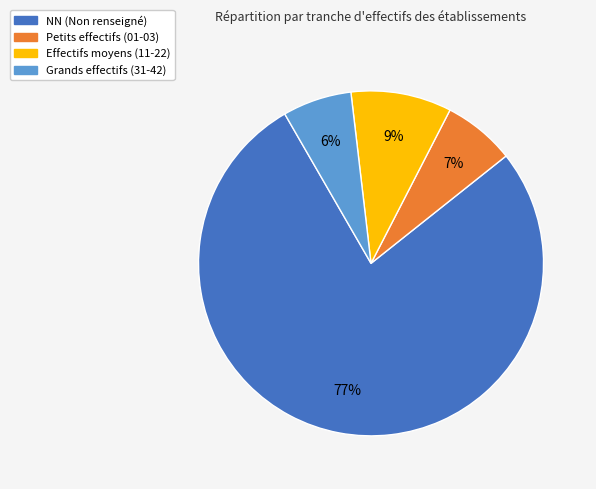

Does any single category account for the majority?

Yes